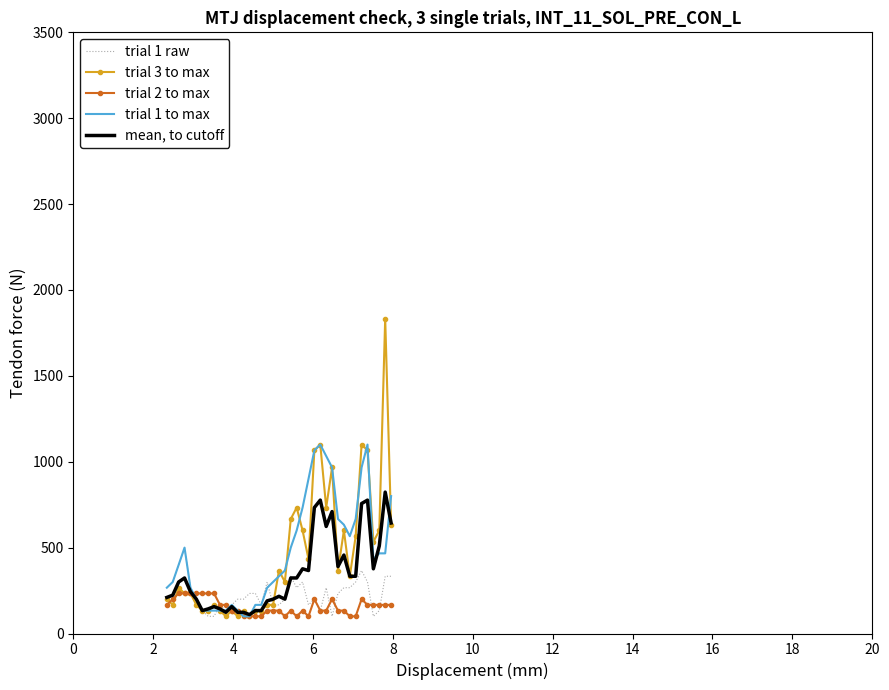

Which series has the widest spread of values?

trial 3 to max